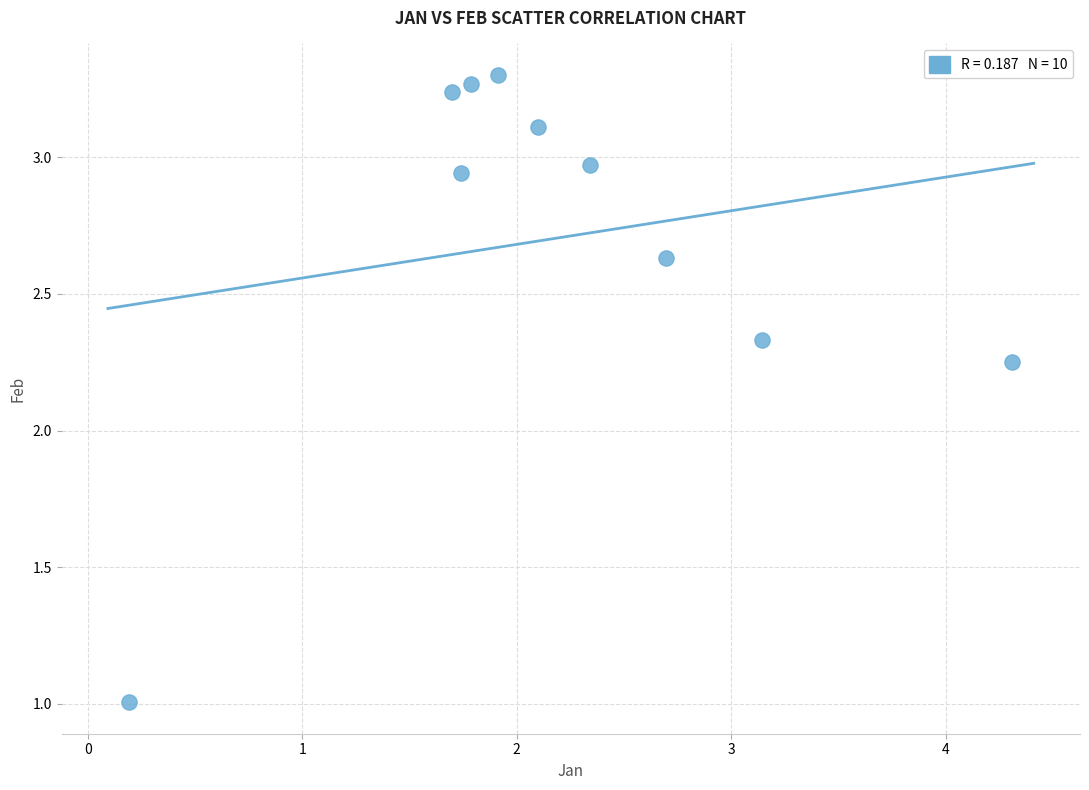

What is the average Y value?

2.7